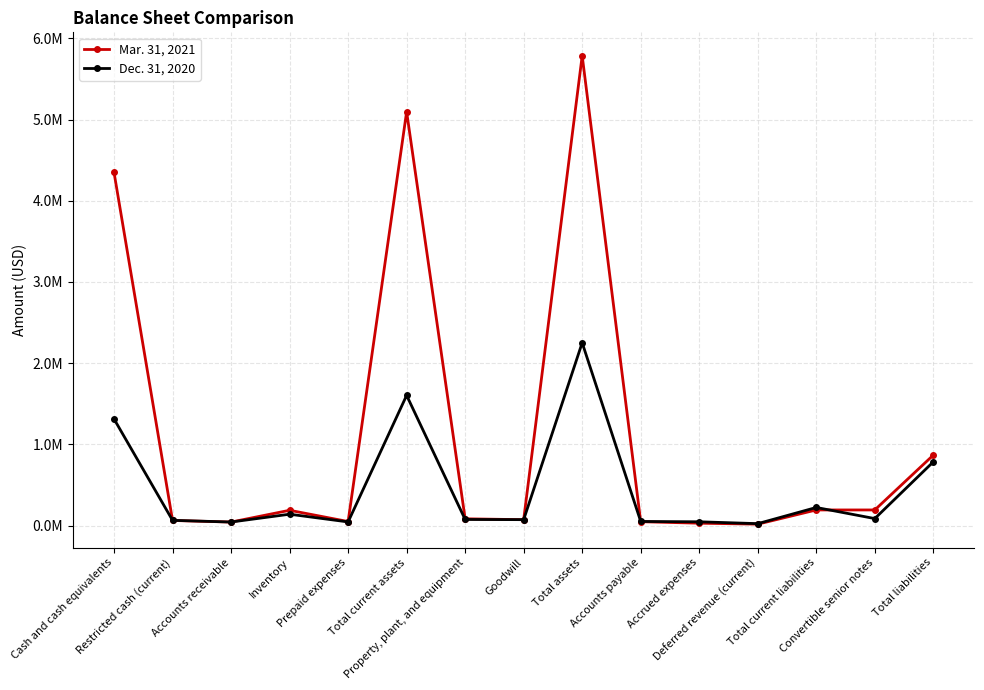

What are all the series names shown in the legend?

Mar. 31, 2021, Dec. 31, 2020